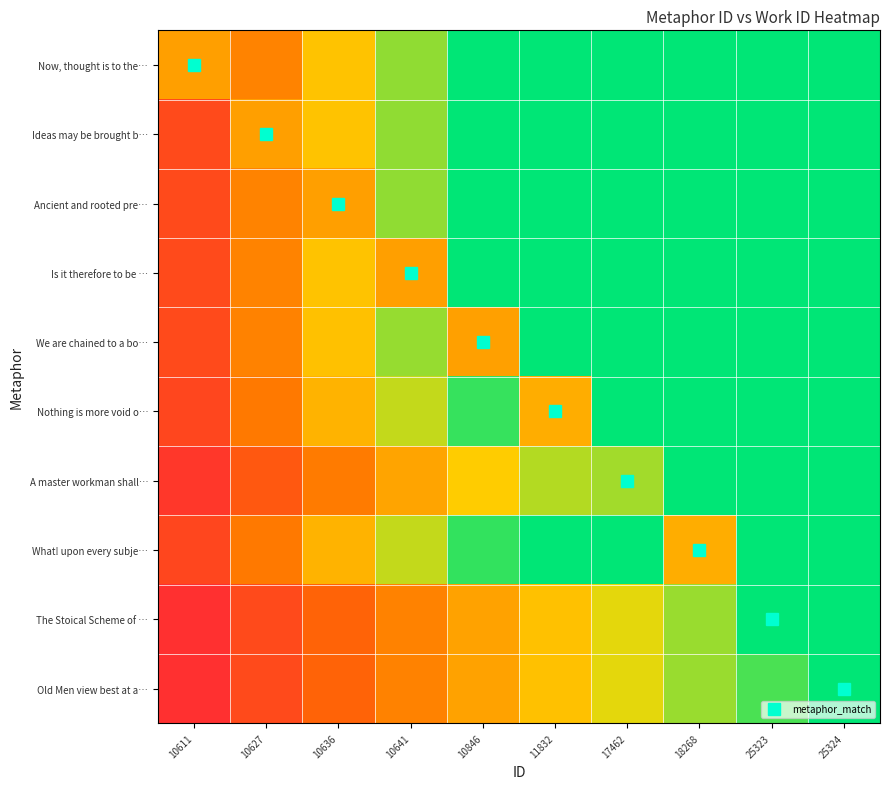

Which series has the largest total across all categories?

Now, thought is to the…